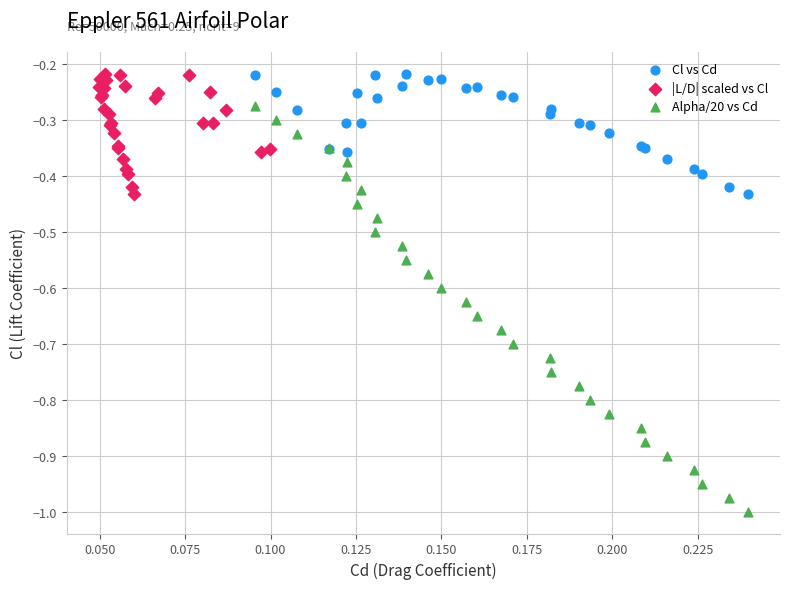

Which series has the largest Y range (max minus min)?

Alpha/20 vs Cd